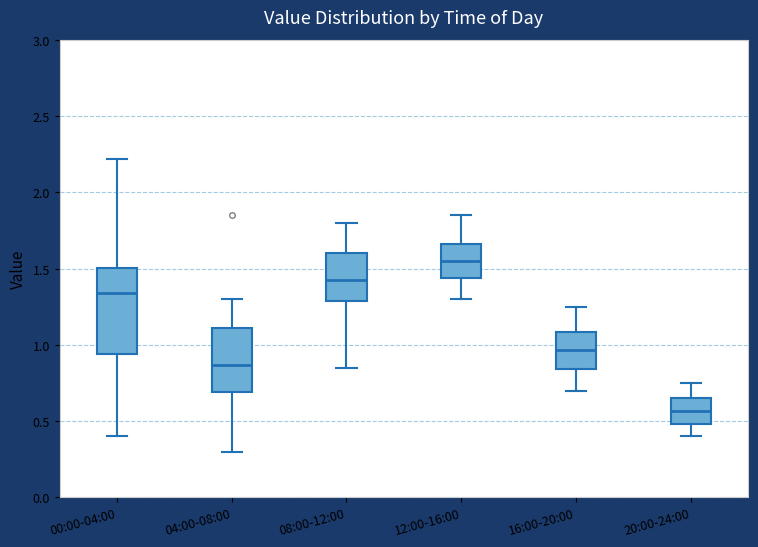

Where does the upper whisker of the box for 12:00-16:00 end on the y-axis? The values are not printed on the chart, so give them approximately, as read against the axis.

1.85